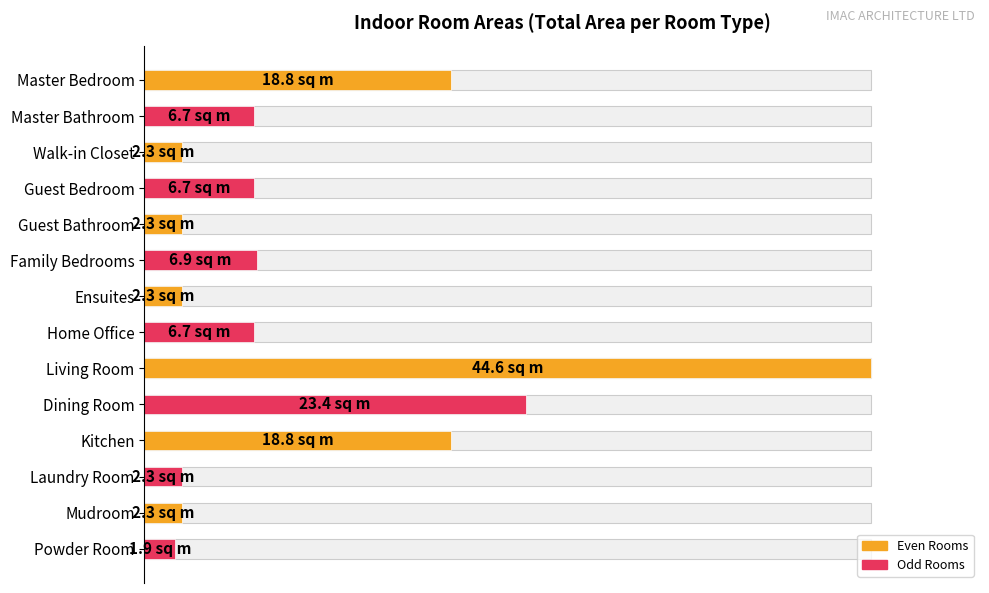

What is the sum of the values at Guest Bedroom and Guest Bathroom?

20.2